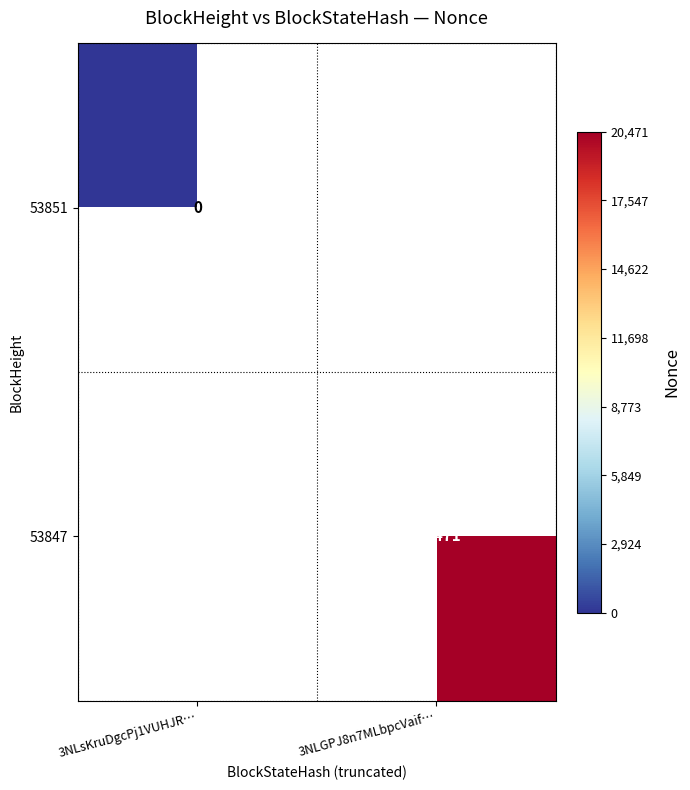

True or false: 53847 has a value of 35555 at 3NLGPJ8n7MLbpcVaif….

False